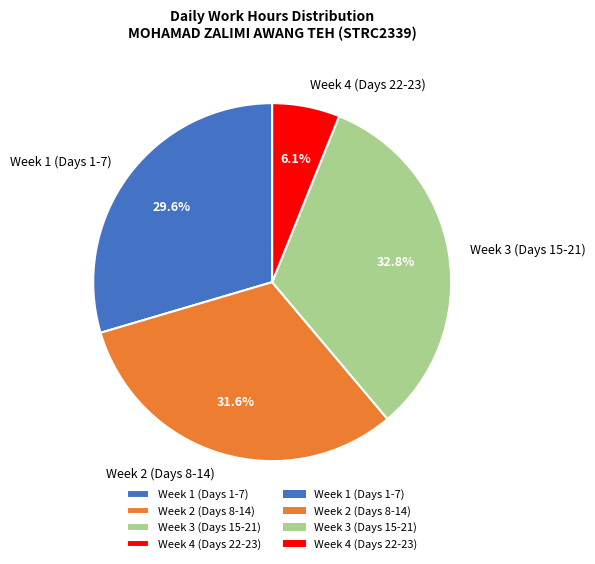

Combined, what portion of the pie is Week 2 (Days 8-14) and Week 1 (Days 1-7)?

61.1%